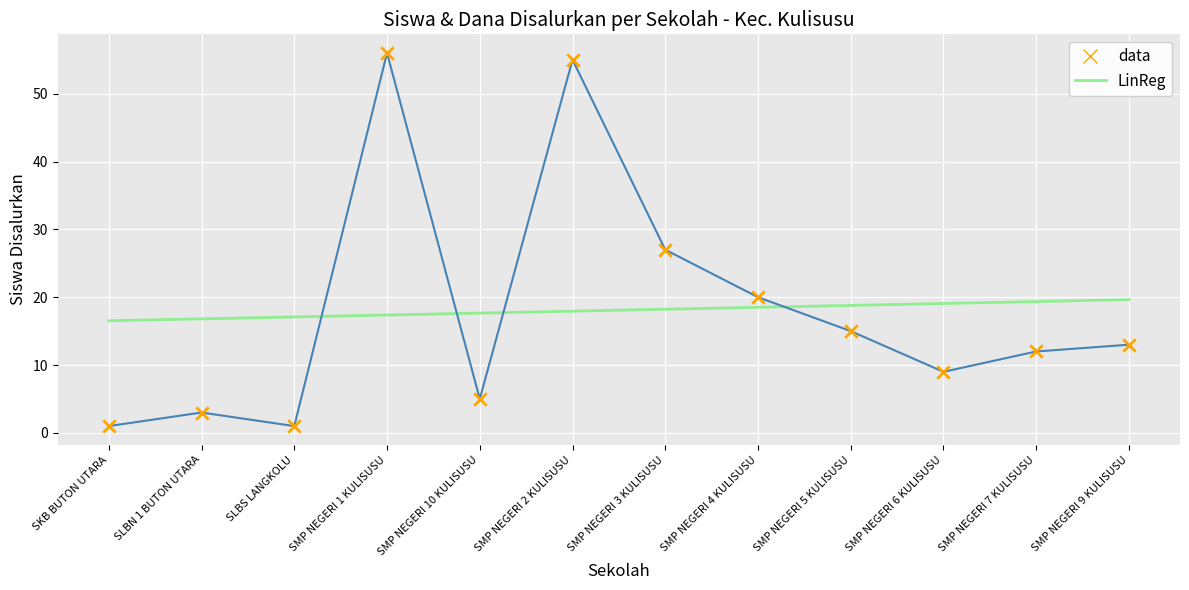

What is the spread (max minus min) of values at SMP NEGERI 1 KULISUSU?

38.6